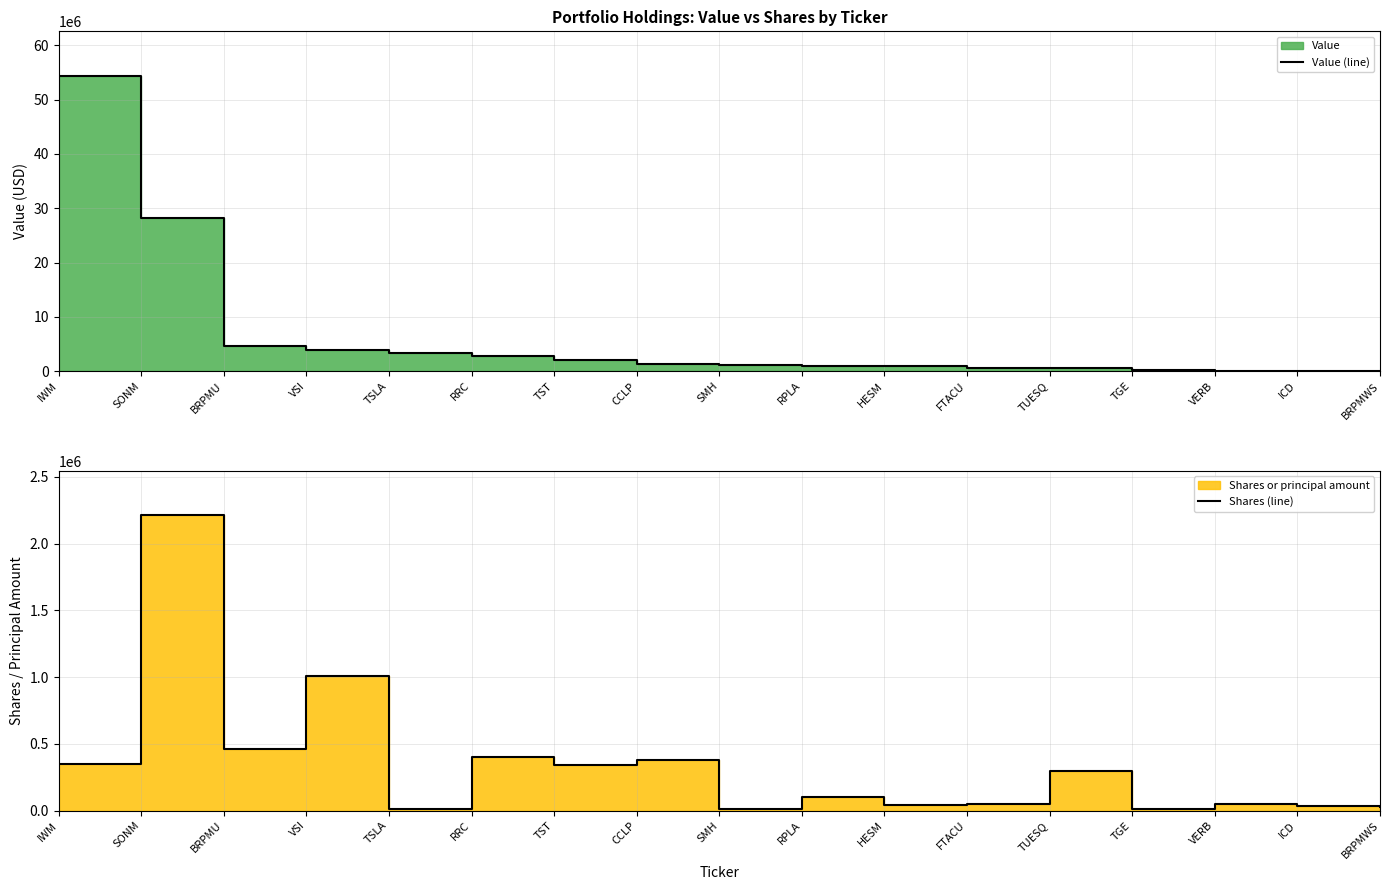

True or false: Shares (line) has a value of 1006000 at VSI.

True